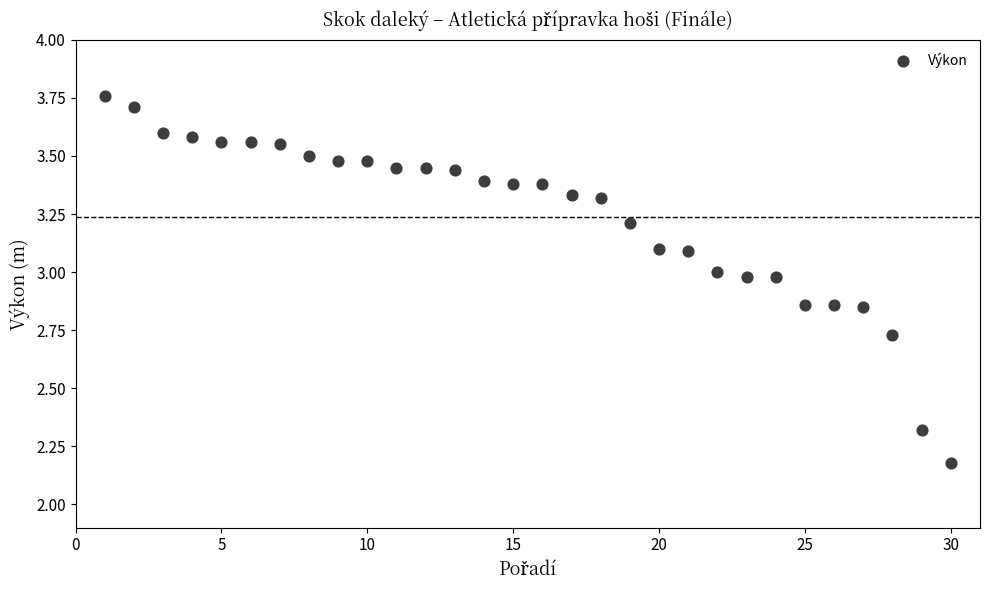

What is the range of Y values (max minus min)?

1.6